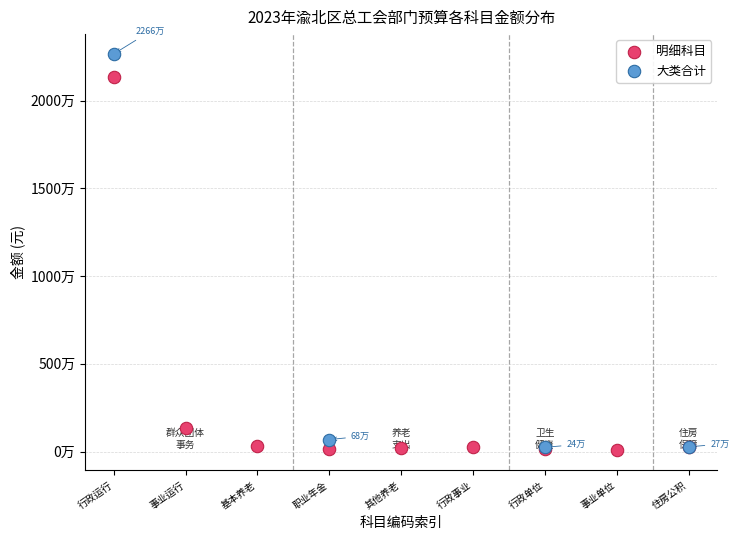

What are all the series names shown in the legend?

明细科目, 大类合计